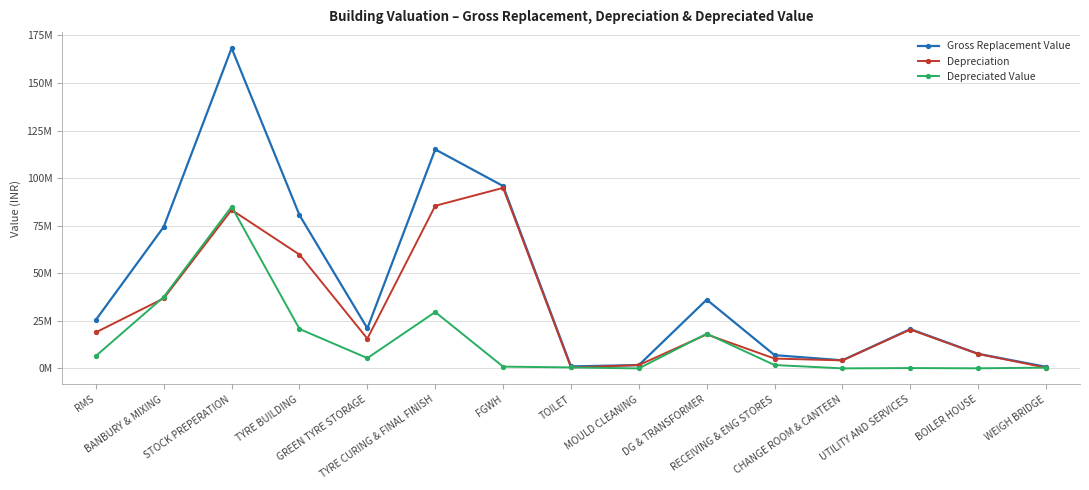

At how many categories does at least one series exceed 148848273?

1